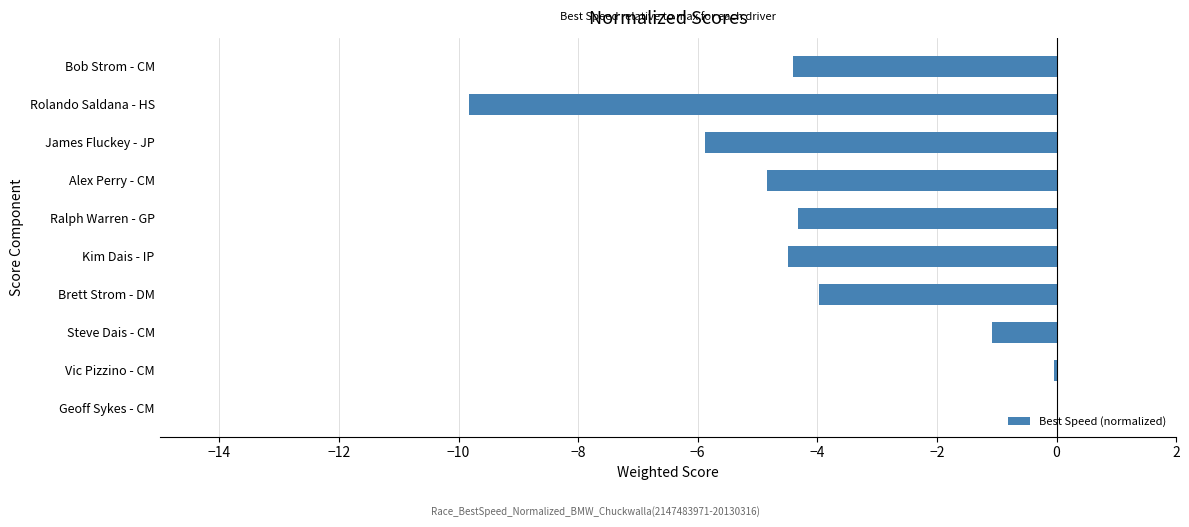

What is the change in value from Ralph Warren - GP to James Fluckey - JP?

-1.5